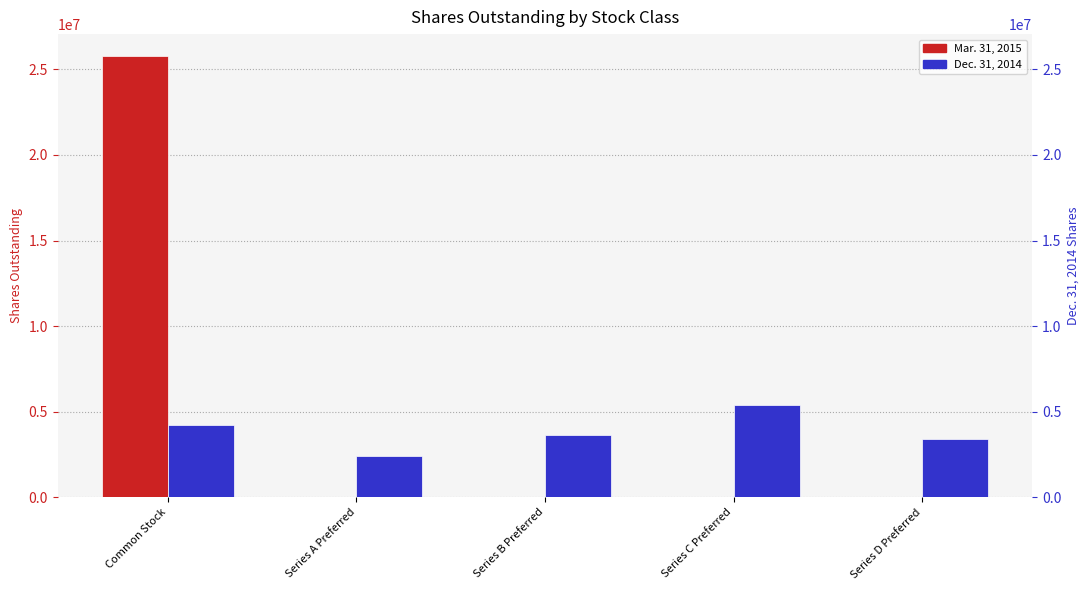

The Mar. 31, 2015 series shows 25777966 at Common Stock. True or false?

True